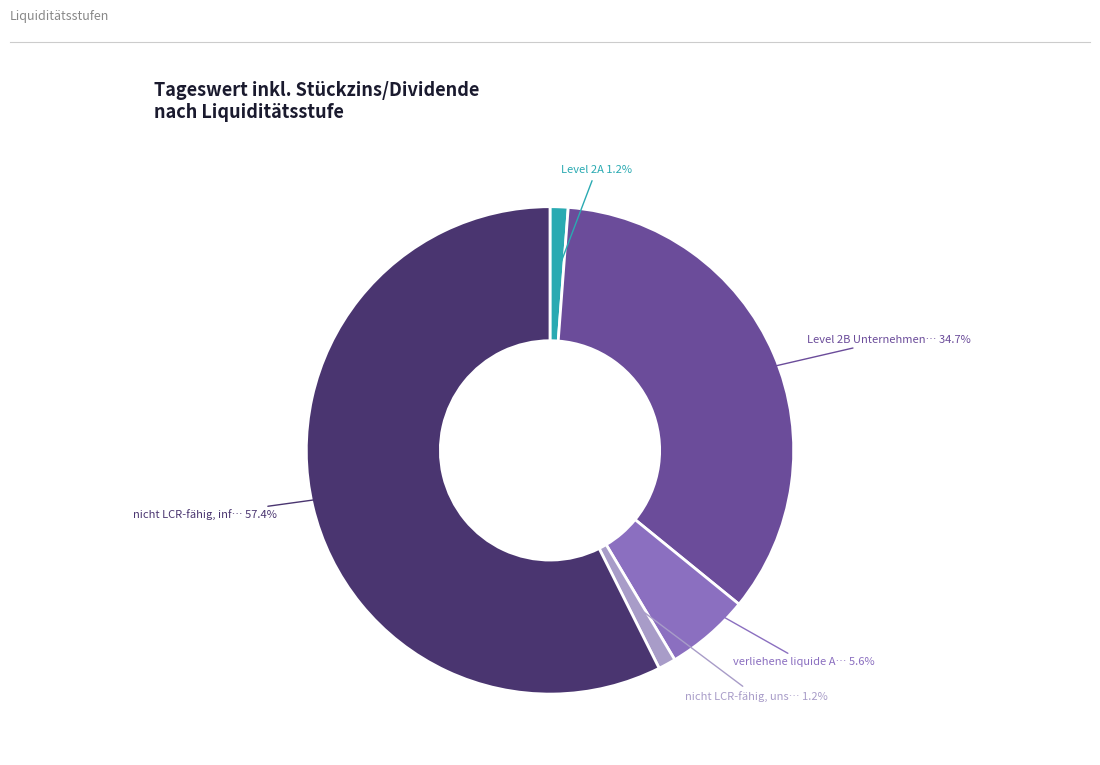

Is there a majority slice in this chart?

Yes